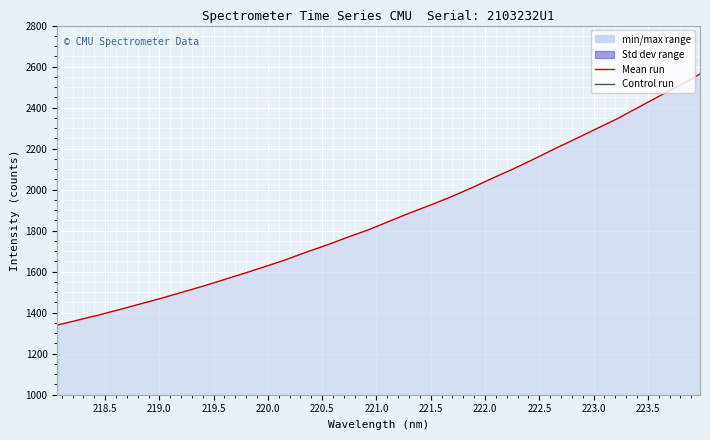

Count the number of values greater than 1845.

16